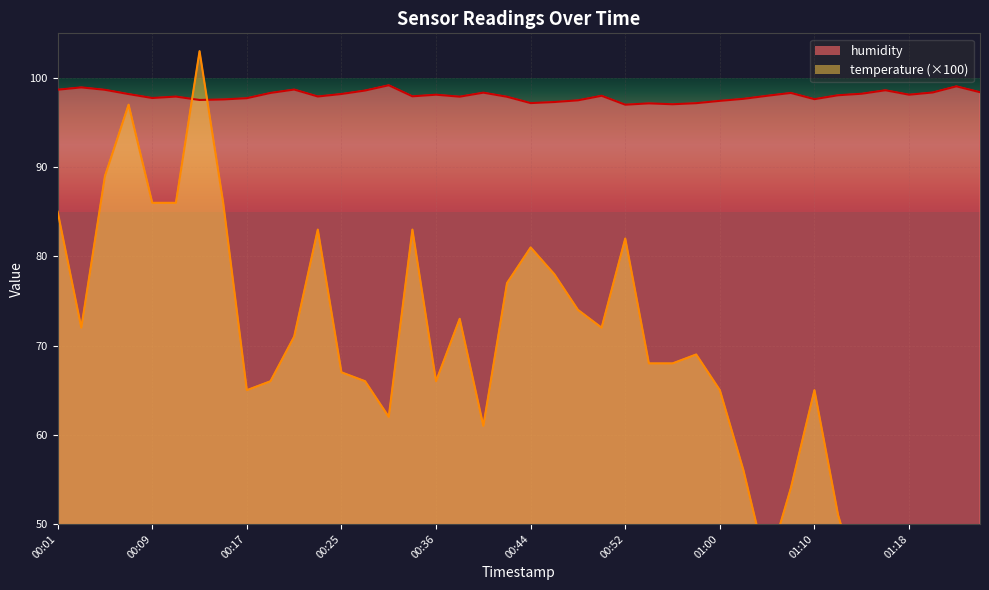

How many values in the humidity series exceed 98?

19